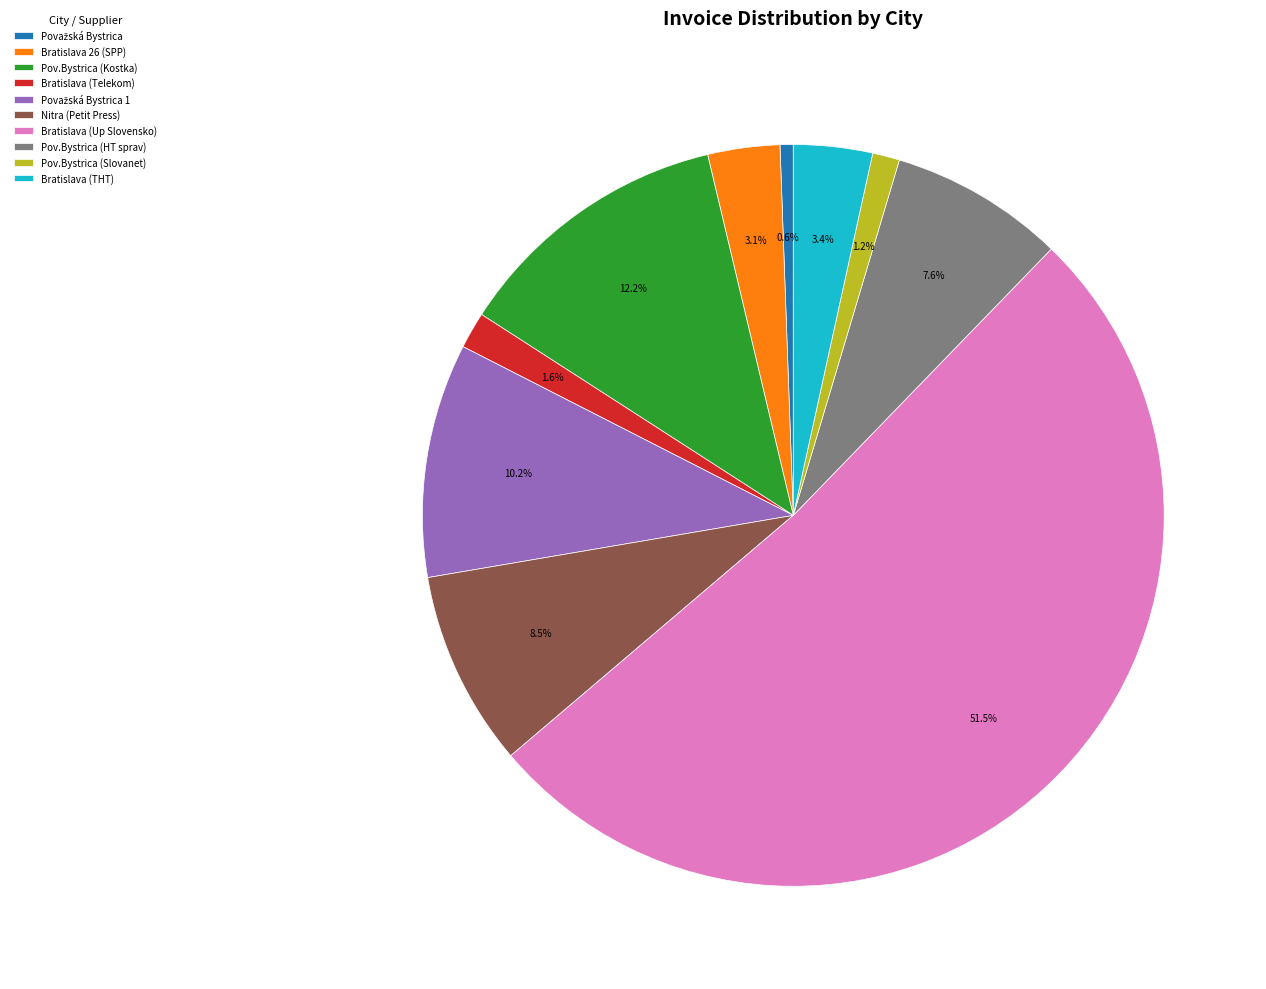

Which slice is the largest?

Bratislava (Up Slovensko)